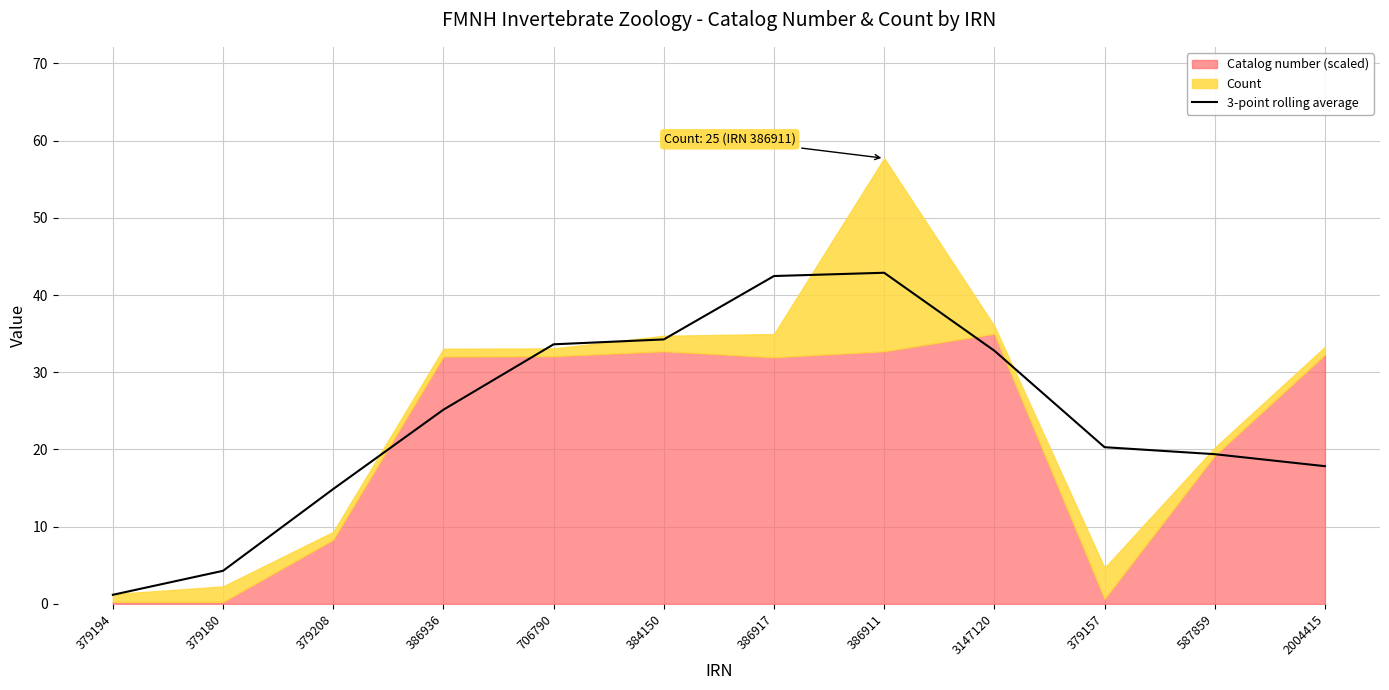

What is the difference between the maximum and second lowest values?

38.6